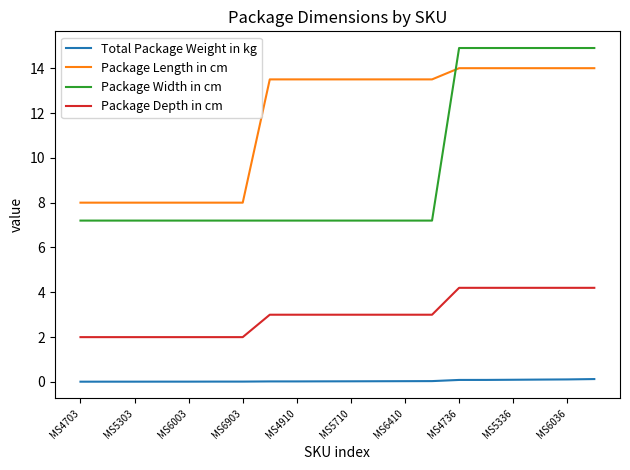

What is the highest value of the Package Length in cm series?

14.0